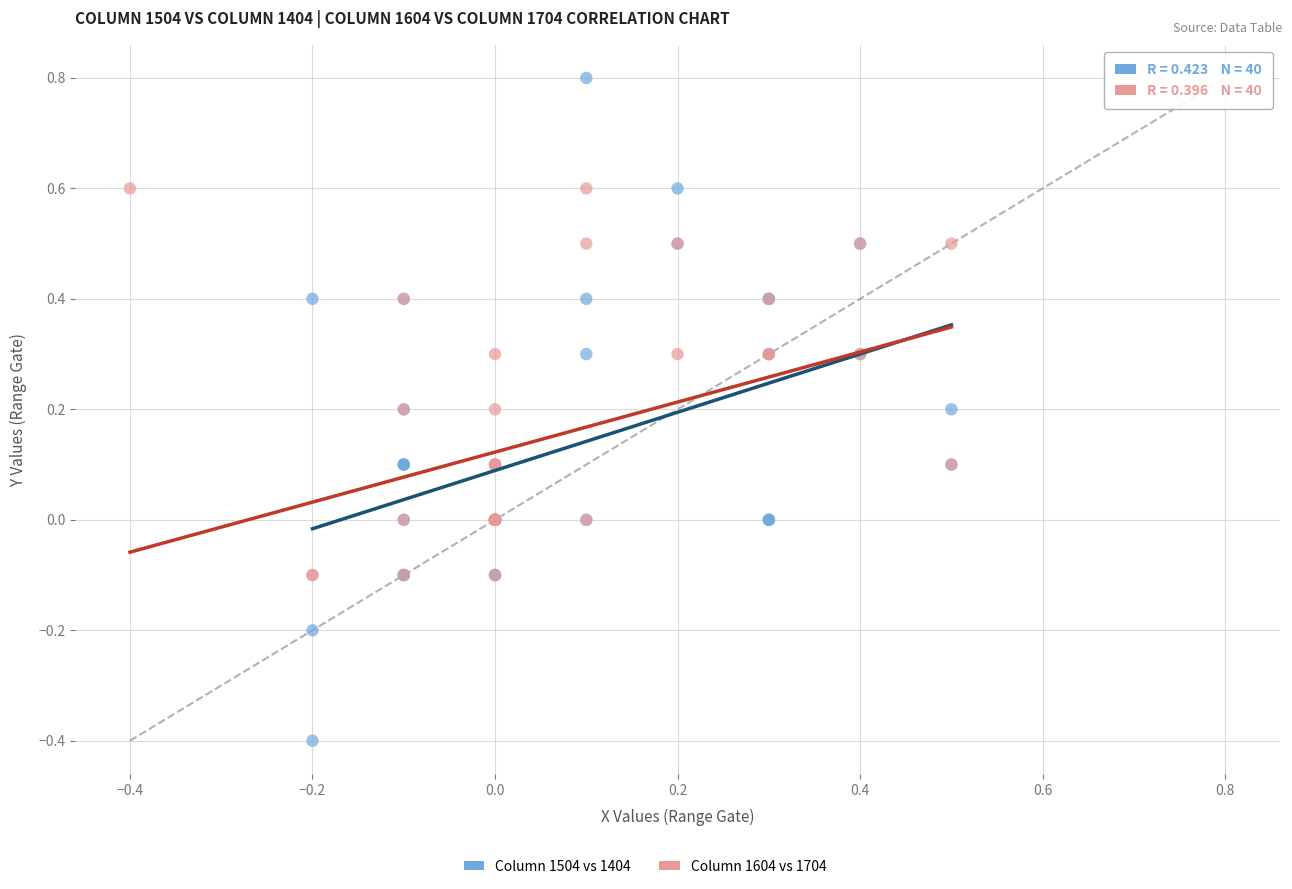

Which series has the largest Y range (max minus min)?

Column 1504 vs 1404